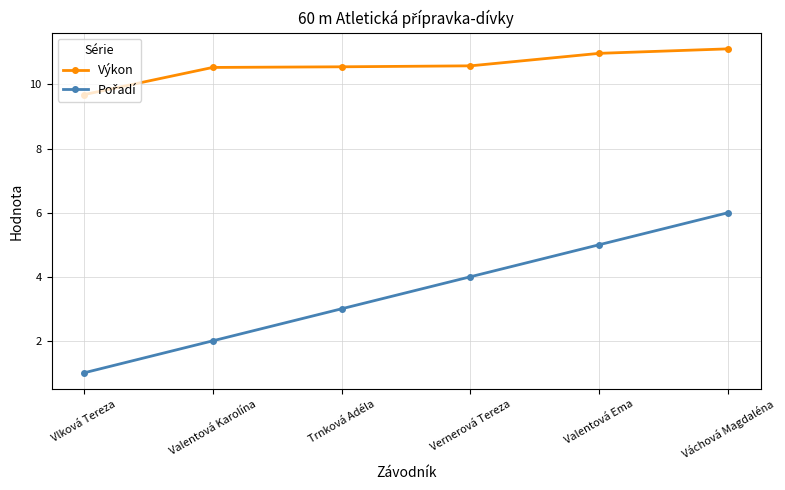

Which series has the largest total across all categories?

Výkon